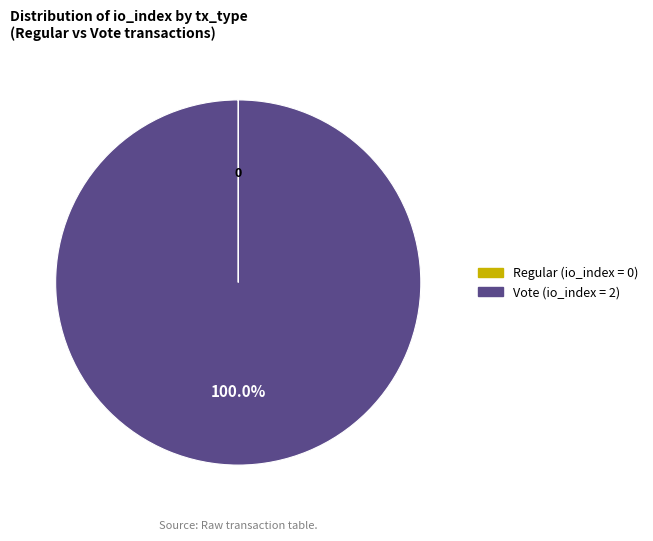

To the nearest percent, what is the average slice percentage?

50%